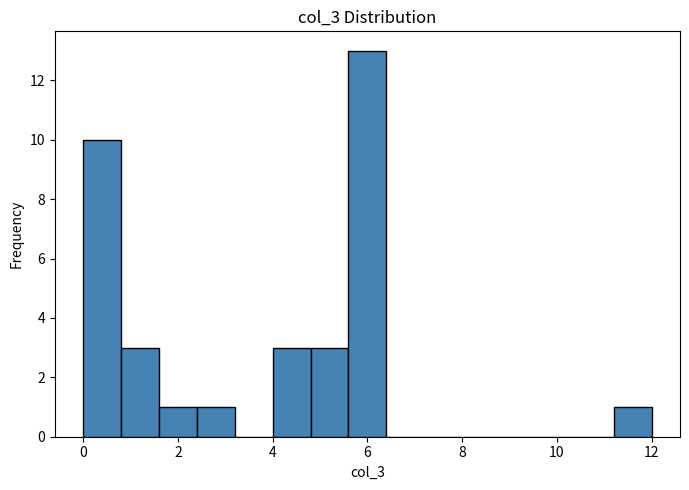

How tall is the bar that spans 0.0 to 0.8 on the x-axis? The values are not printed on the chart, so give them approximately, as read against the axis.

10